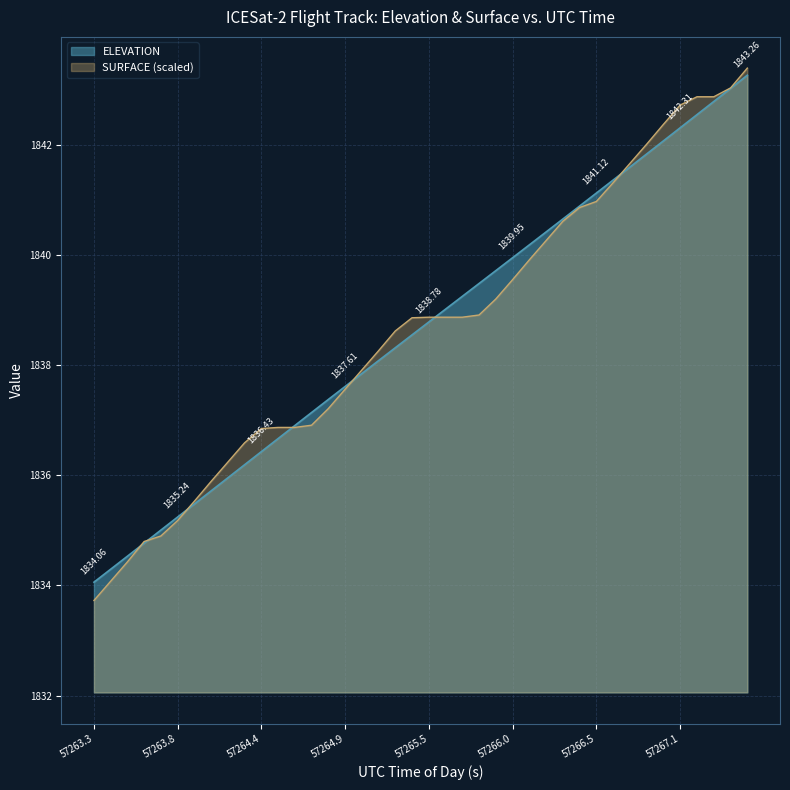

After their last crossing, which series has the higher values: ELEVATION or SURFACE?

SURFACE